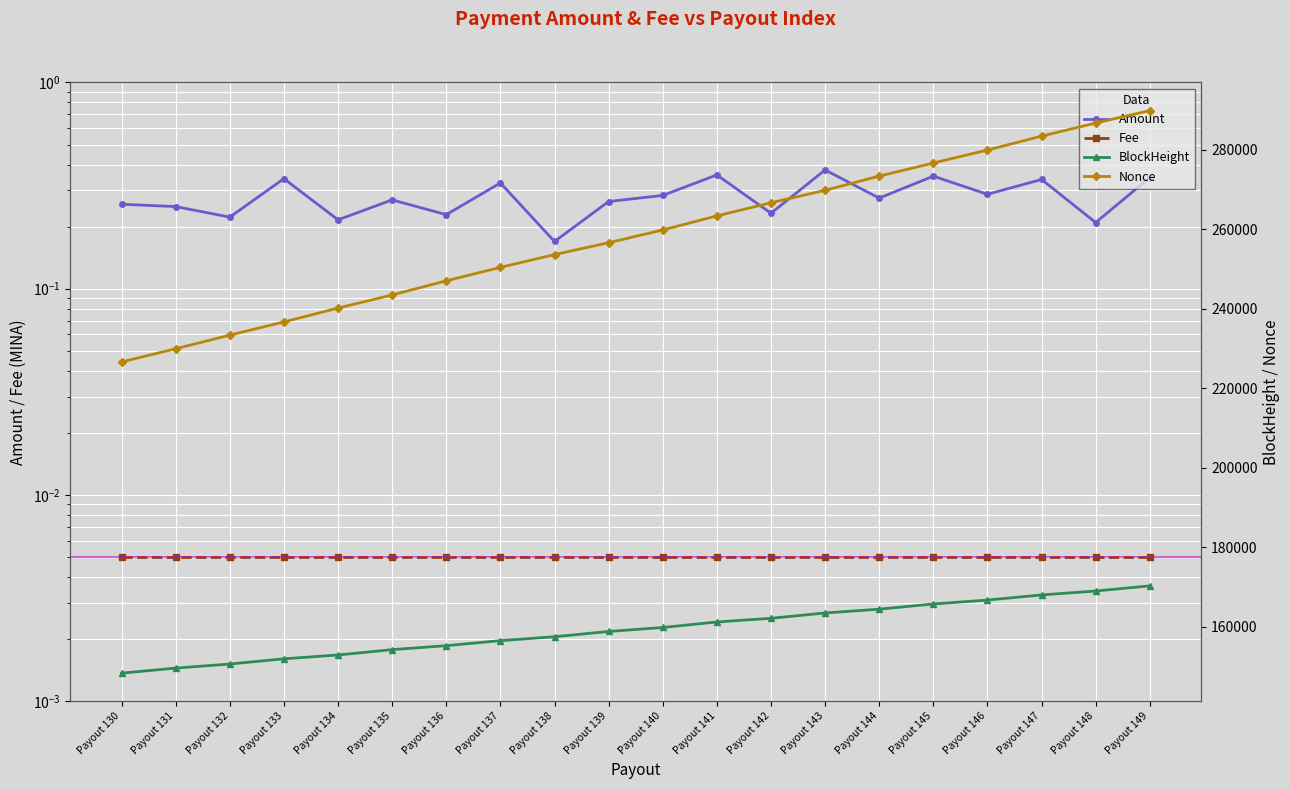

Rank the series by their maximum value, from lowest to highest.

Fee, Amount, BlockHeight, Nonce